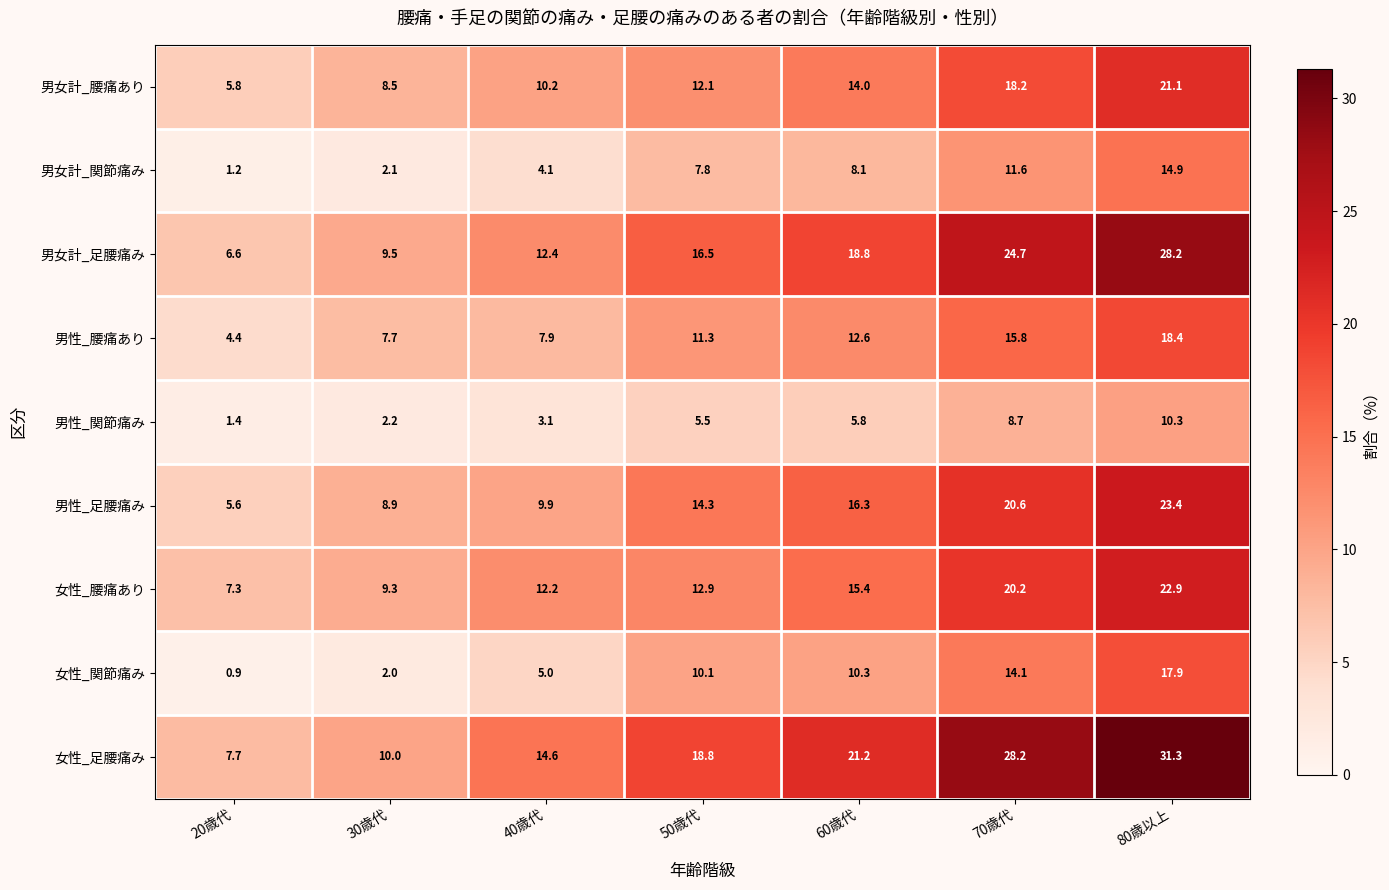

The value of 男性_関節痛み at 30歳代 is 2.2. True or false?

True